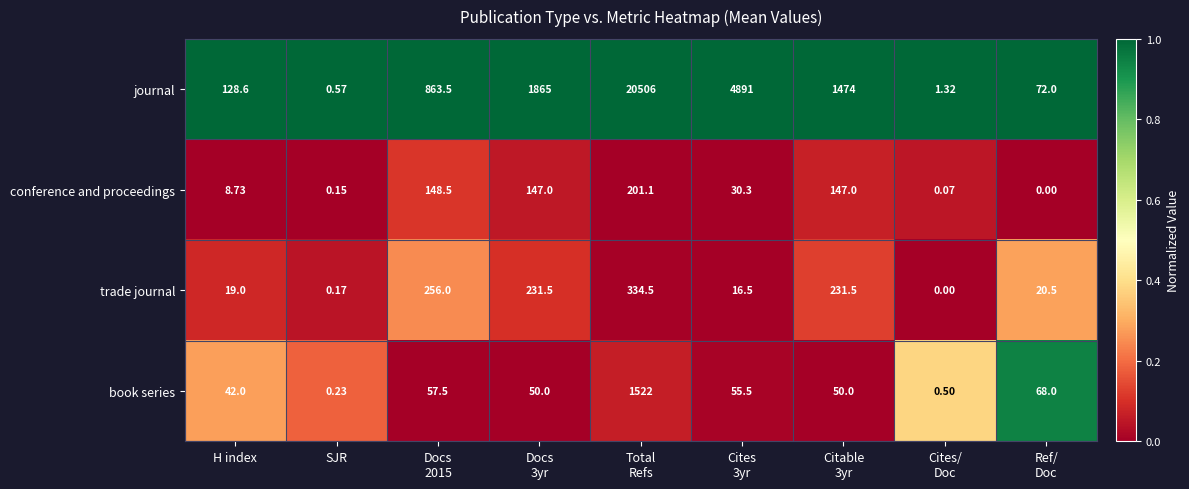

Count the number of data series in this chart.

4